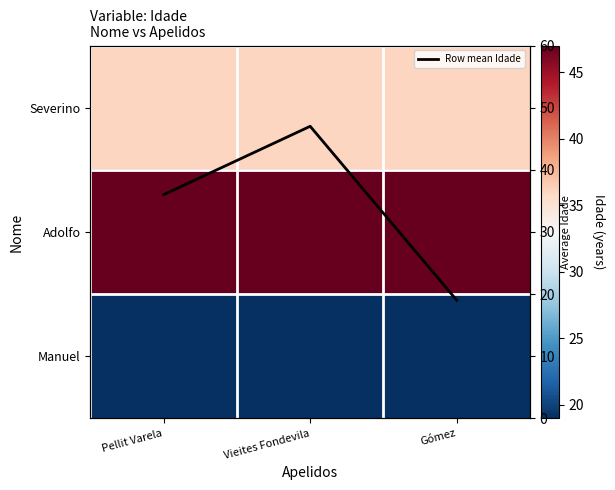

Where does the Row mean Idade series first go above 36?

Vieites Fondevila